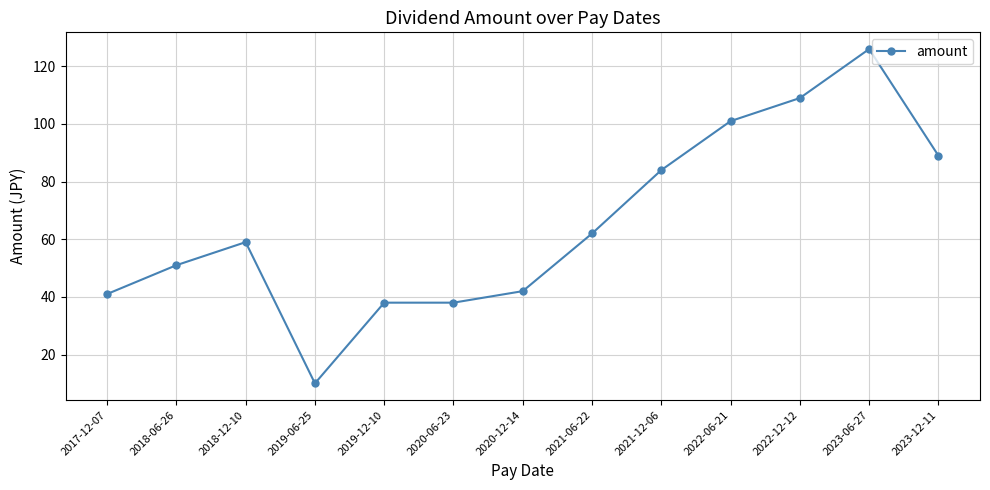

Is this an area chart (filled region under the line)?

No